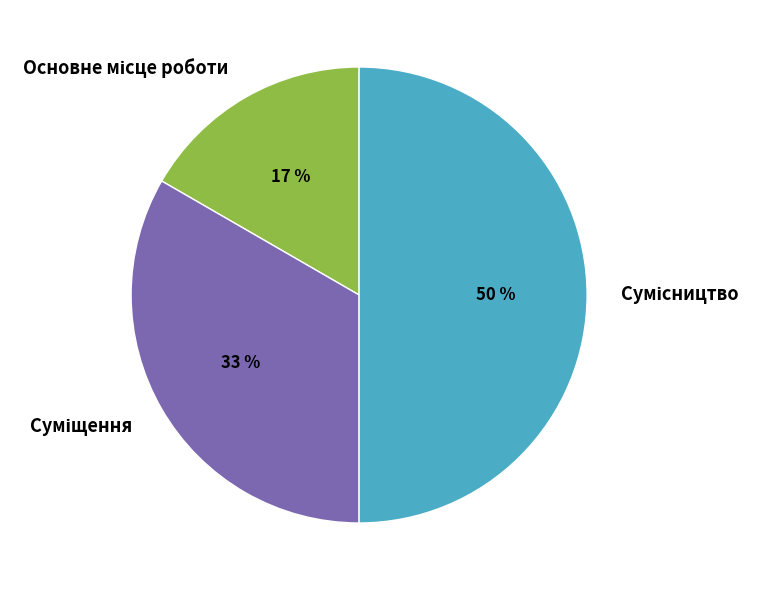

To the nearest percent, what is the difference between the largest and smallest slice percentages?

33%